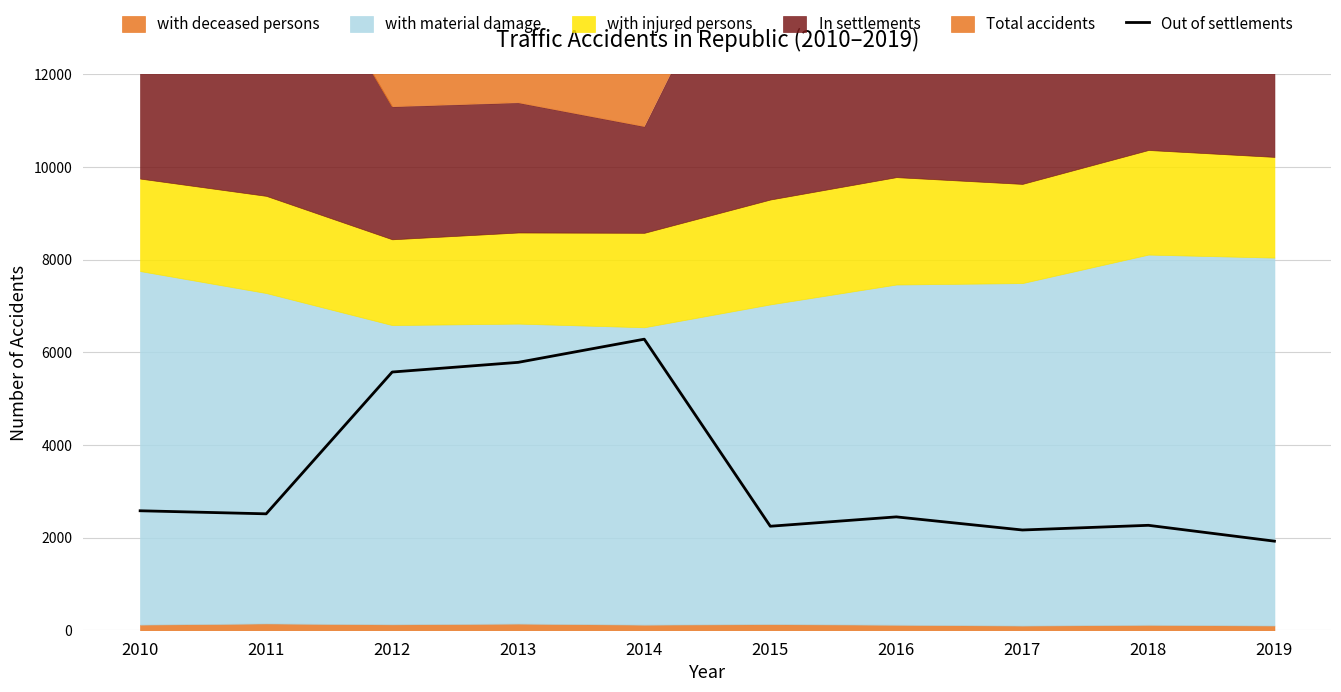

True or false: Out of settlements has a value of 2581 at 2010.

True